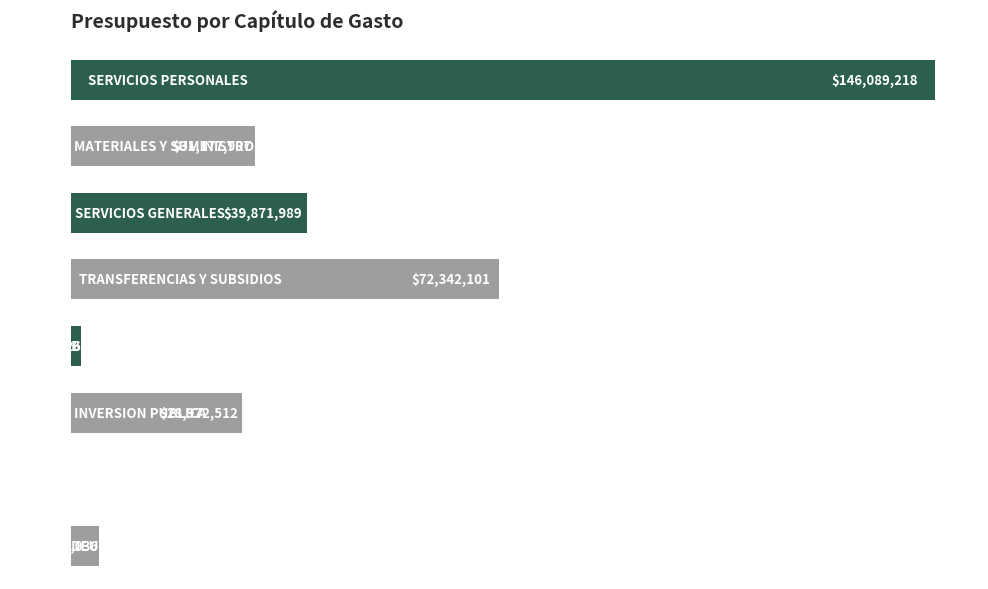

Count the number of categories in the chart.

8